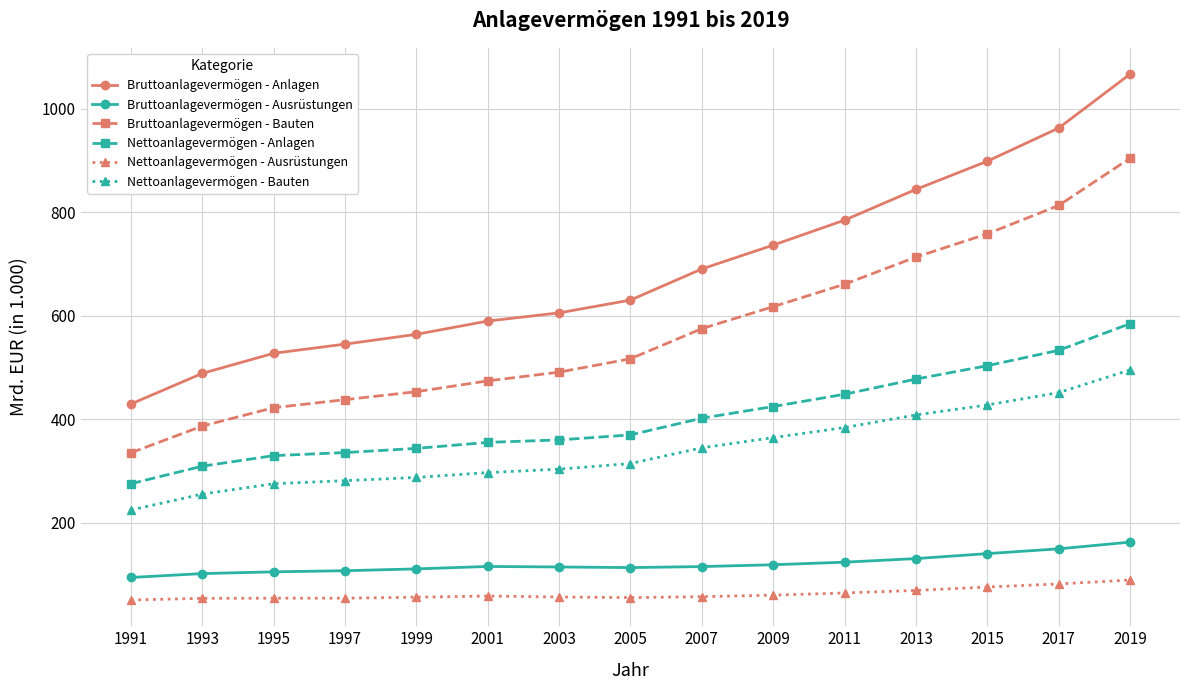

True or false: Bruttoanlagevermögen - Anlagen and Bruttoanlagevermögen - Ausrüstungen cross at least once.

False